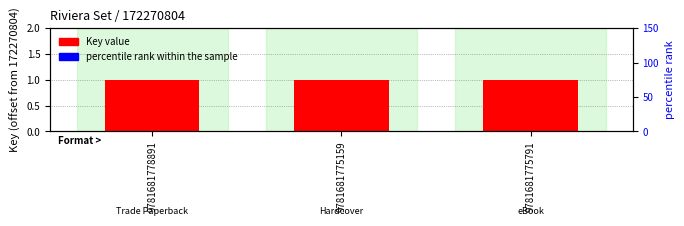

What are all the series names shown in the legend?

Key value, percentile rank within the sample